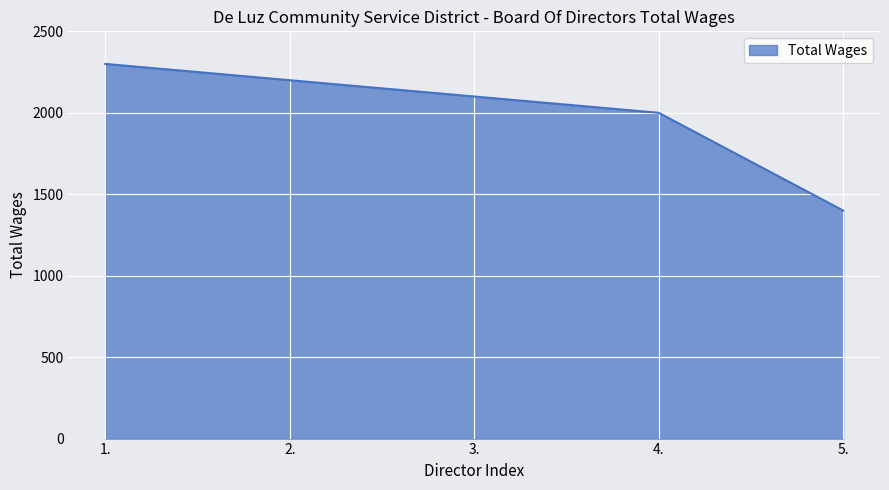

What is the change in value from 1. to 3.?

-200